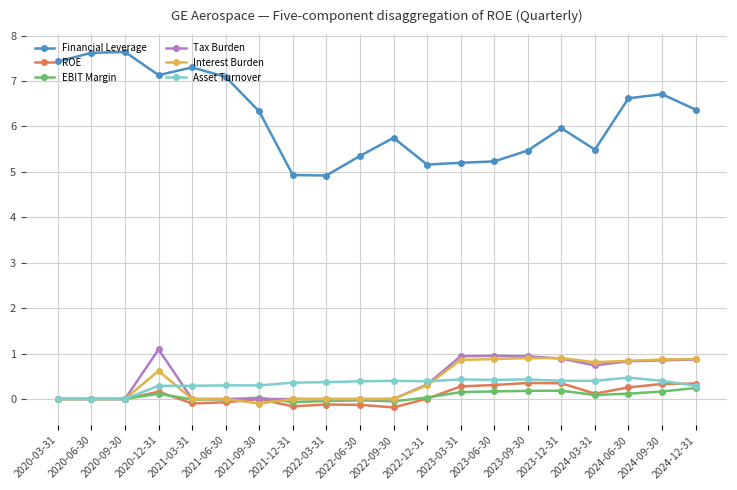

How many data points in Financial Leverage are above 6?

10